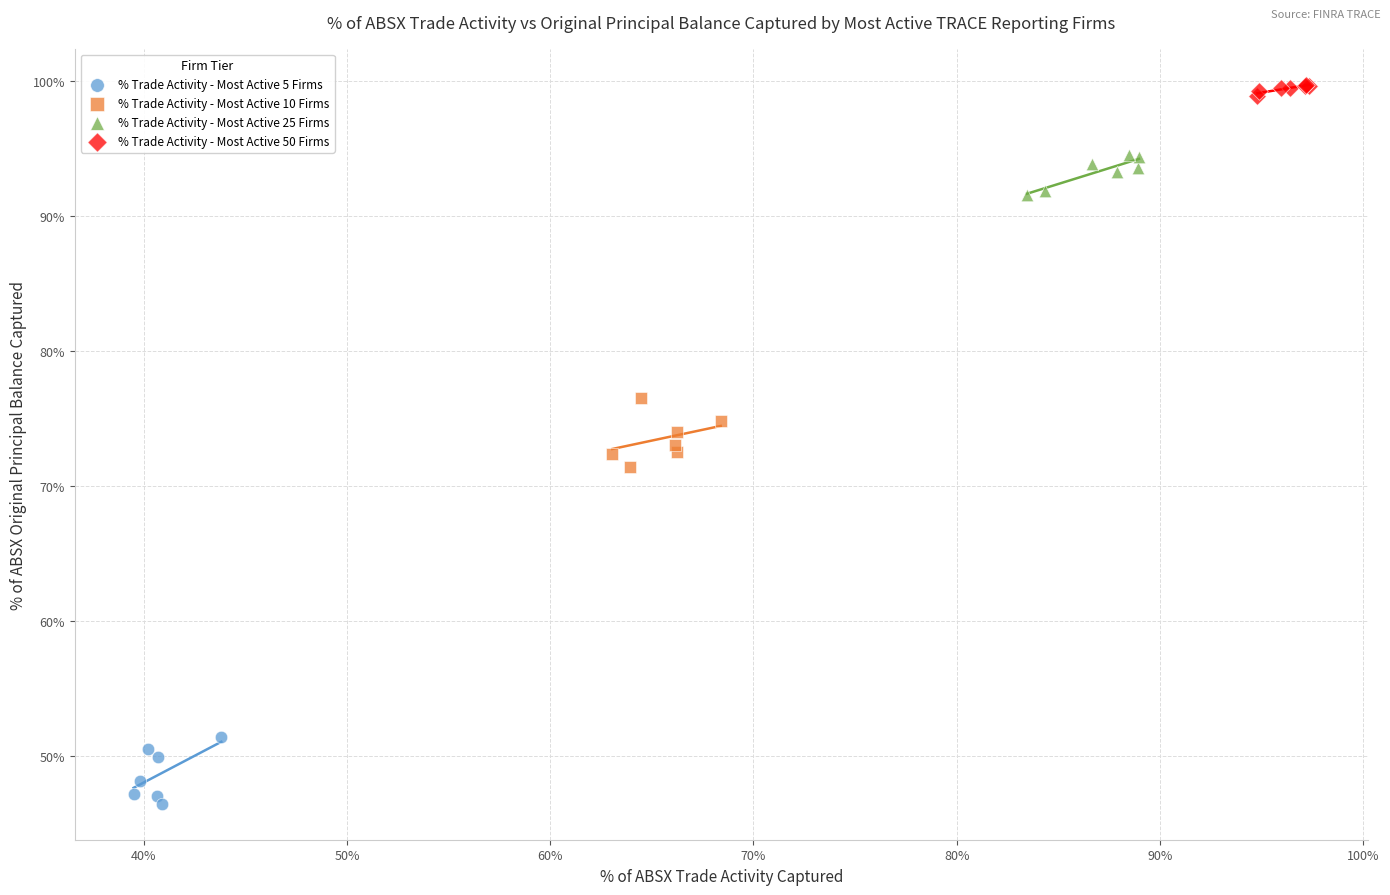

Which series contains the lowest Y value?

% Trade Activity - Most Active 5 Firms